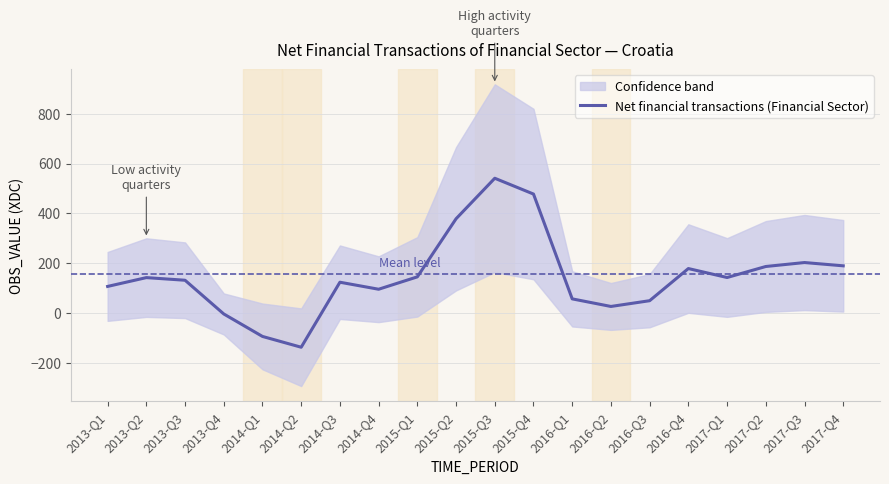

Reading left to right, what are all the values shown in this chart?

2013-Q1=106.2	2013-Q2=141.6	2013-Q3=131.0	2013-Q4=-4.5	2014-Q1=-94.8	2014-Q2=-138.2	2014-Q3=123.1	2014-Q4=94.9	2015-Q1=144.6	2015-Q2=378.0	2015-Q3=540.8	2015-Q4=477.4	2016-Q1=56.2	2016-Q2=25.7	2016-Q3=48.8	2016-Q4=178.0	2017-Q1=142.0	2017-Q2=186.3	2017-Q3=202.1	2017-Q4=188.9